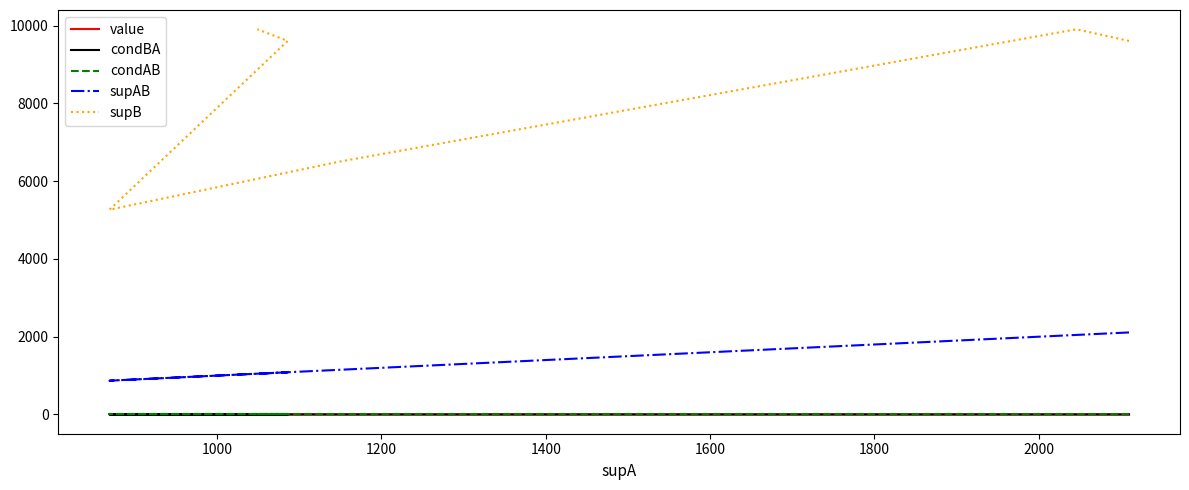

True or false: value and condBA intersect in this chart.

False